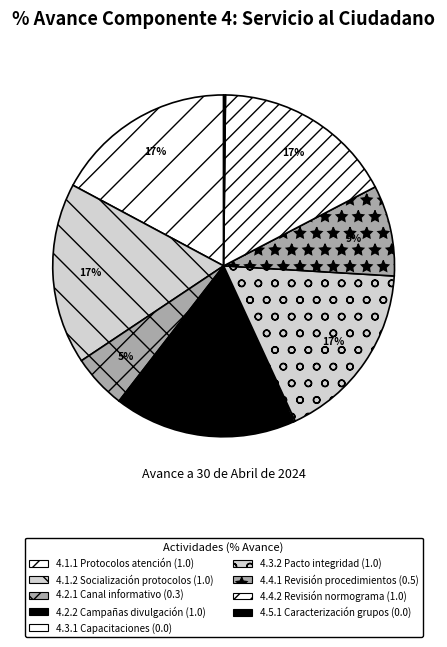

Which slice is the largest?

4.1.1 Protocolos atención